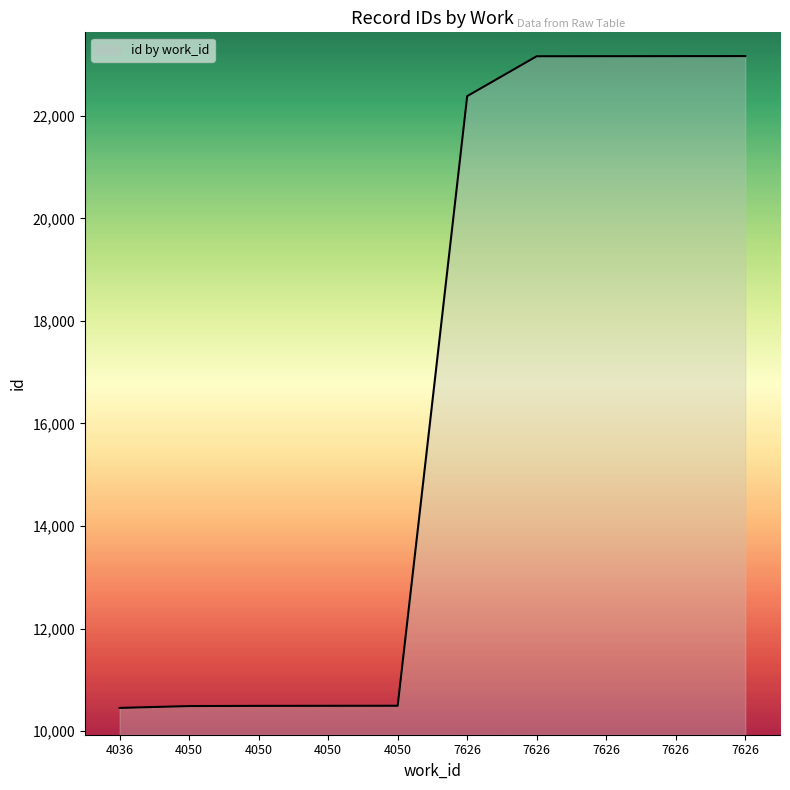

How many lines are shown in the chart?

1